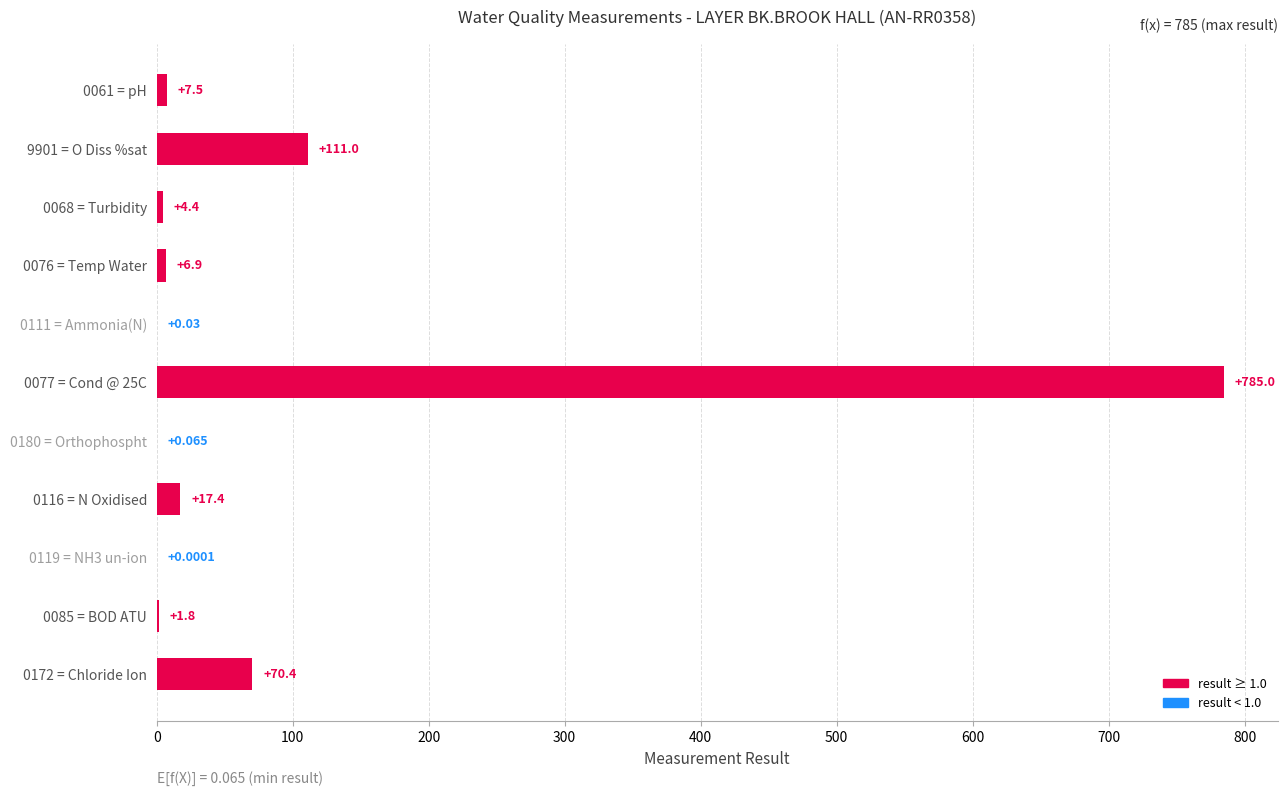

What is the difference between the maximum and second lowest values?

785.0